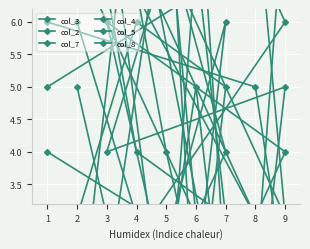

After their last crossing, which series has the higher values: col_8 or col_2?

col_8